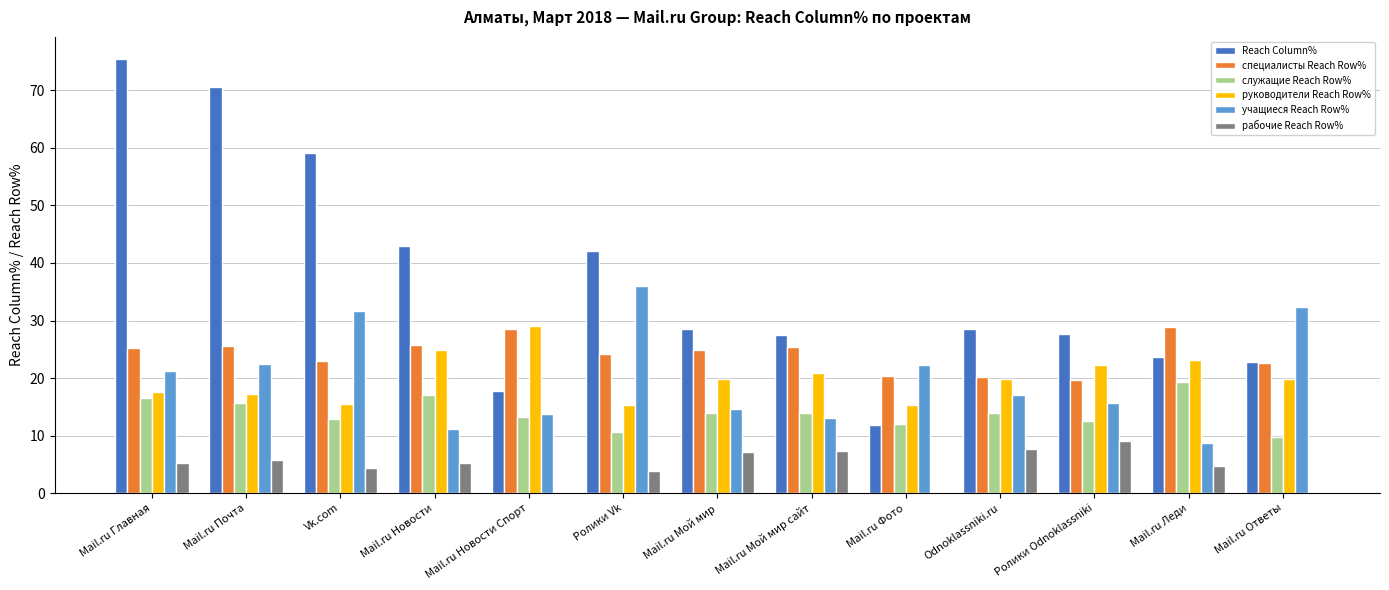

Is the value of специалисты Reach Row% at Mail.ru Новости Спорт greater than the value of учащиеся Reach Row% at Mail.ru Ответы?

No